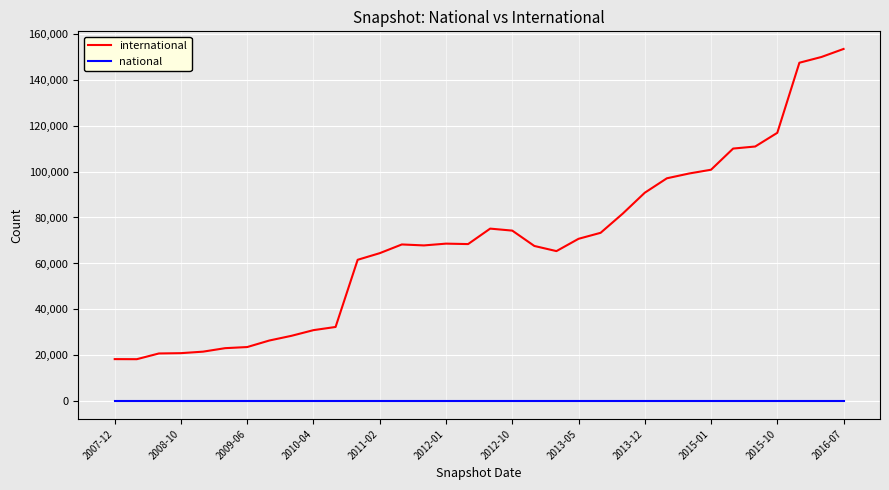

What is the maximum value for international?

153321